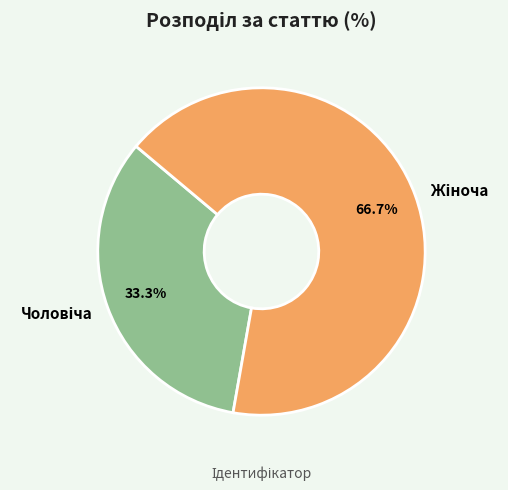

Does any single category account for the majority?

Yes